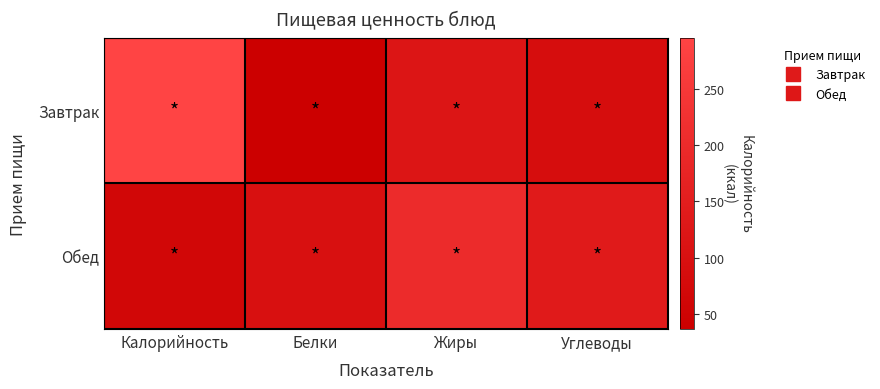

Which series has the largest range (max minus min)?

Завтрак